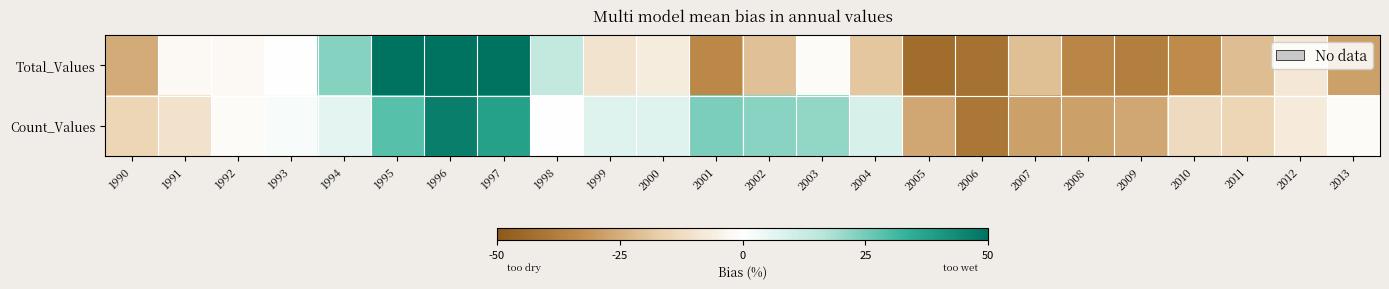

Reading left to right, extract all data points from this chart.

Total_Values: 1990=-25.5	1991=-2.2	1992=-2.1	1993=0.1	1994=22.8	1995=50.0	1996=50.0	1997=50.0	1998=14.0	1999=-10.1	2000=-7.0	2001=-34.7	2002=-20.6	2003=-1.2	2004=-19.1	2005=-43.2	2006=-41.5	2007=-21.0	2008=-35.1	2009=-37.3	2010=-33.4	2011=-21.4	2012=-8.5	2013=-28.2
Count_Values: 1990=-14.8	1991=-10.3	1992=-1.3	1993=1.7	1994=6.2	1995=28.6	1996=46.5	1997=37.6	1998=0.2	1999=7.7	2000=7.7	2001=24.1	2002=22.6	2003=21.1	2004=9.2	2005=-26.7	2006=-40.2	2007=-28.2	2008=-28.2	2009=-26.7	2010=-13.3	2011=-14.8	2012=-7.3	2013=-1.3